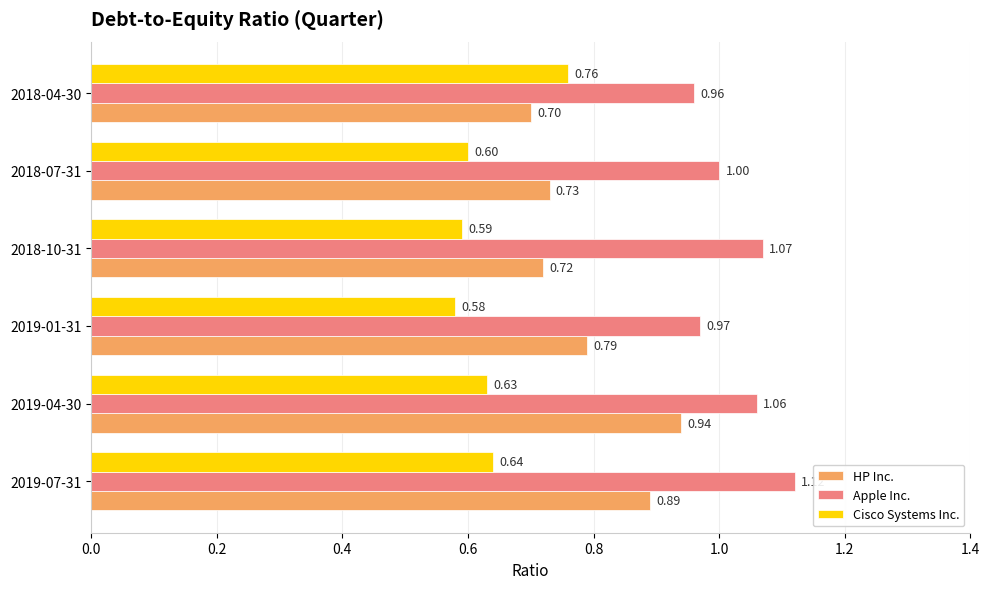

Between 2019-07-31 and 2018-04-30, which series saw the biggest shift?

HP Inc.